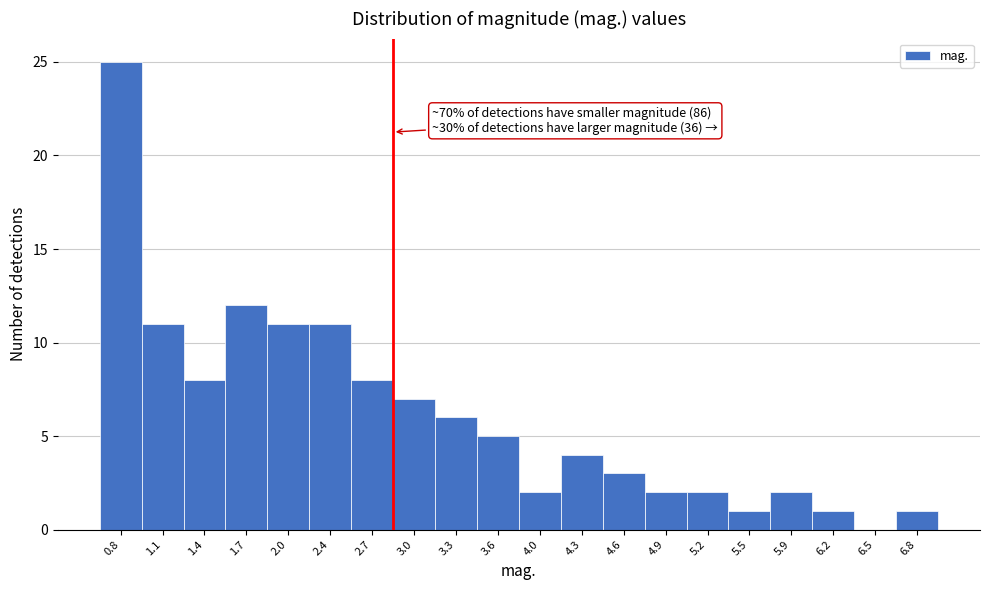

Reading left to right, what are all the values shown in this chart?

0.8=25	1.1=11	1.4=8	1.7=12	2.0=11	2.4=11	2.7=8	3.0=7	3.3=6	3.6=5	4.0=2	4.3=4	4.6=3	4.9=2	5.2=2	5.5=1	5.9=2	6.2=1	6.5=0	6.8=1